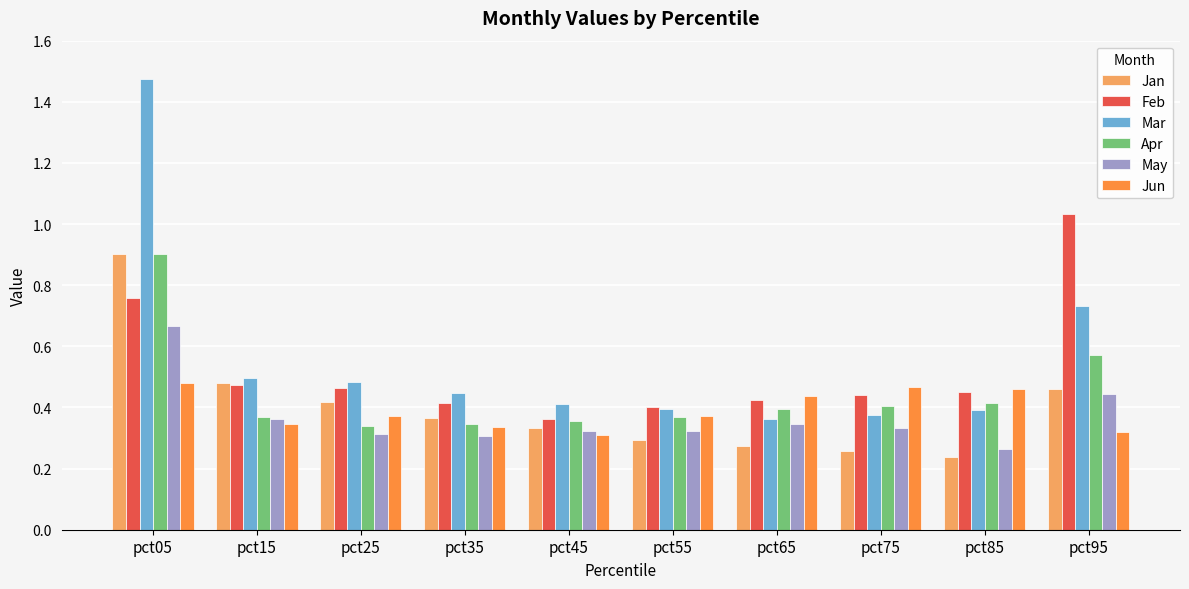

The Jan series shows 0.3 at pct65. True or false?

True